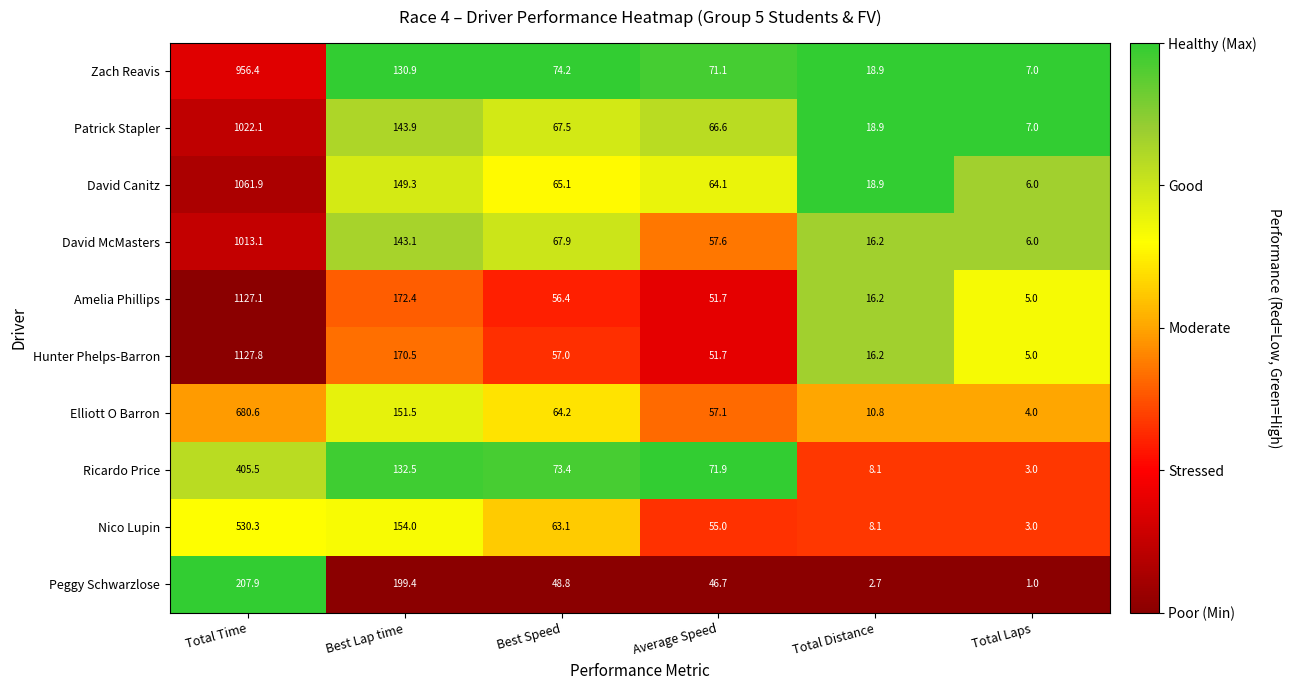

Count the number of data series in this chart.

10